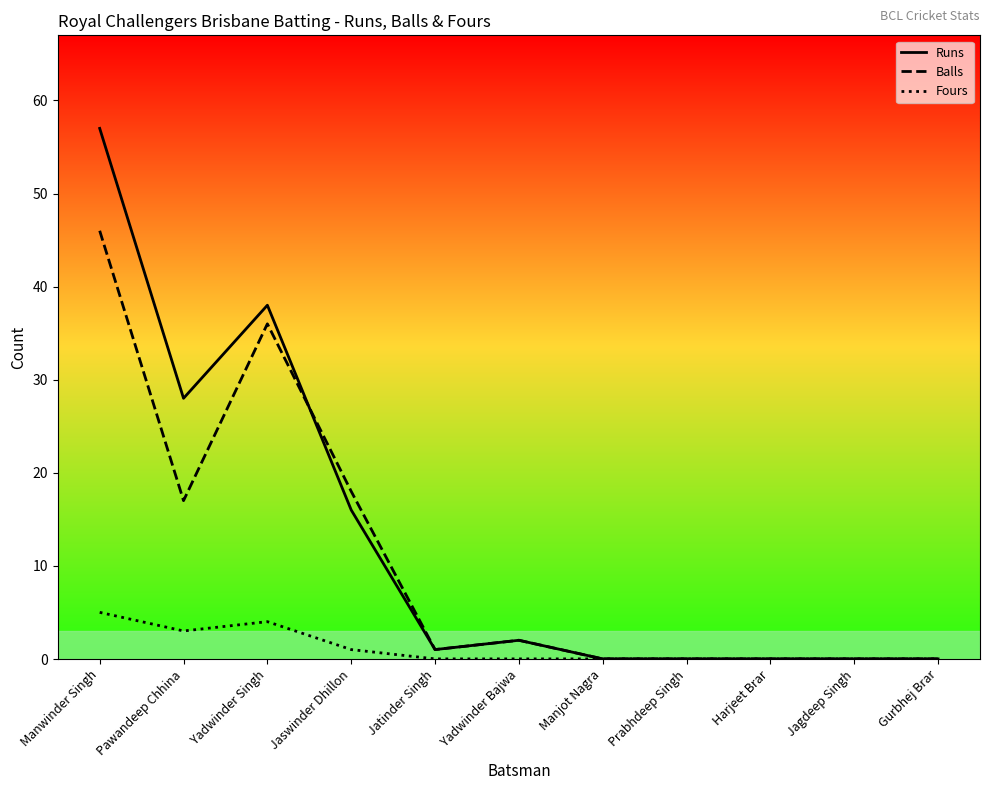

The value of Runs at Harjeet Brar is 35. True or false?

False